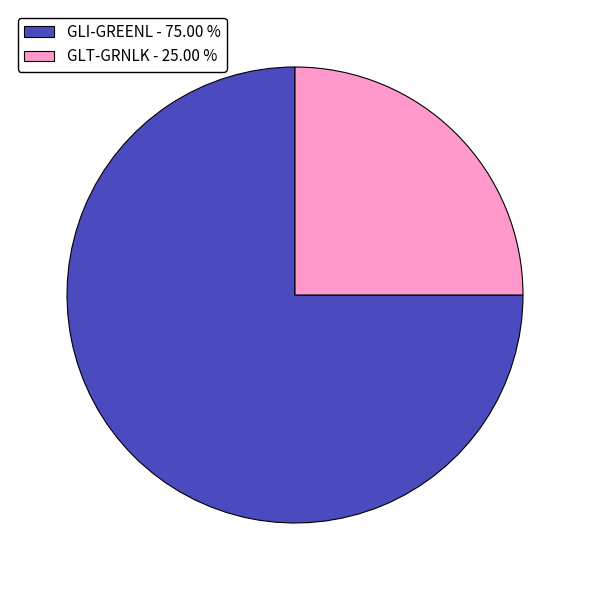

Approximately how many times larger is the value at GLI-GREENL compared to GLT-GRNLK?

3.0